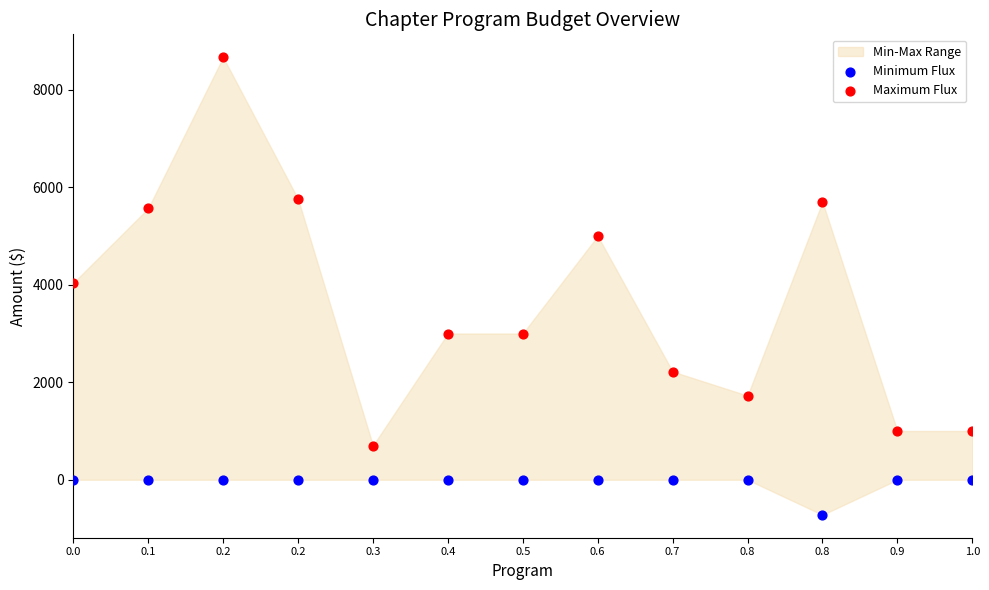

Across all data points, what is the range of Y values (max minus min)?

9388.6